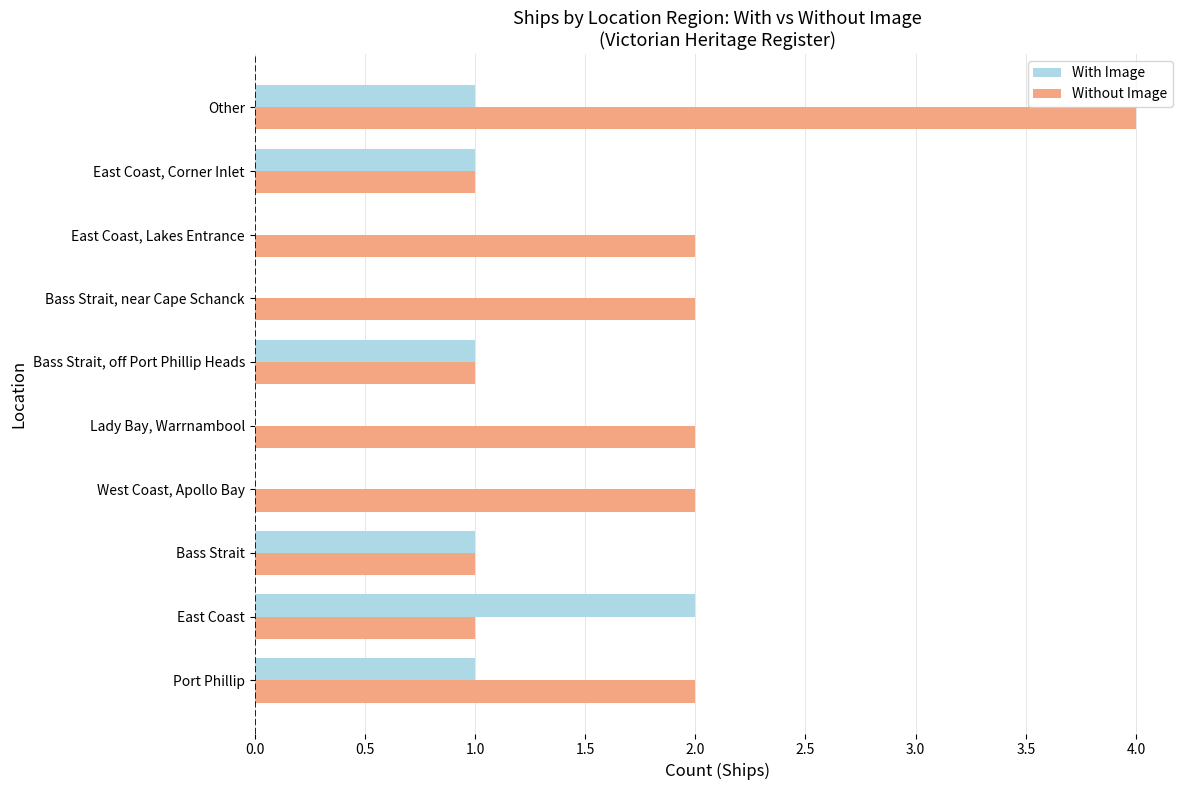

Which series has the largest range (max minus min)?

Without Image